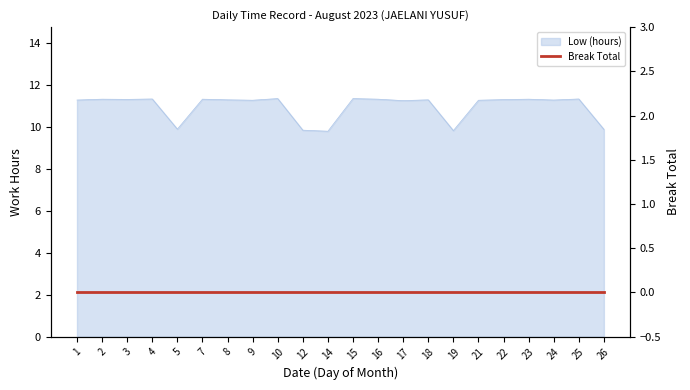

The value at 24 is 7.6. True or false?

False